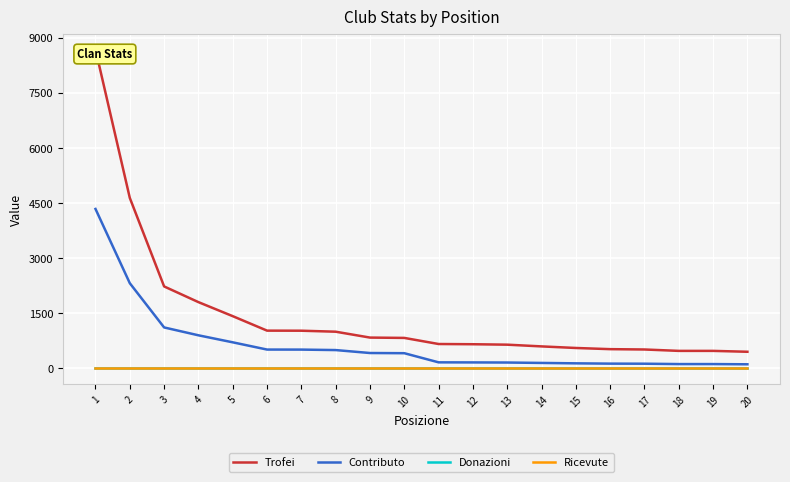

Reading left to right, what are all the values shown in this chart?

Trofei: 1=8682	2=4641	3=2232	4=1805	5=1423	6=1029	7=1027	8=1000	9=840	10=831	11=665	12=659	13=647	14=600	15=557	16=525	17=516	18=478	19=478	20=454
Contributo: 1=4341	2=2320	3=1116	4=902	5=711	6=514	7=513	8=500	9=420	10=415	11=166	12=164	13=161	14=150	15=139	16=131	17=129	18=119	19=119	20=113
Donazioni: 1=0	2=0	3=0	4=0	5=0	6=0	7=0	8=0	9=0	10=0	11=0	12=0	13=0	14=0	15=0	16=0	17=0	18=0	19=0	20=0
Ricevute: 1=0	2=0	3=0	4=0	5=0	6=0	7=0	8=0	9=0	10=0	11=0	12=0	13=0	14=0	15=0	16=0	17=0	18=0	19=0	20=0